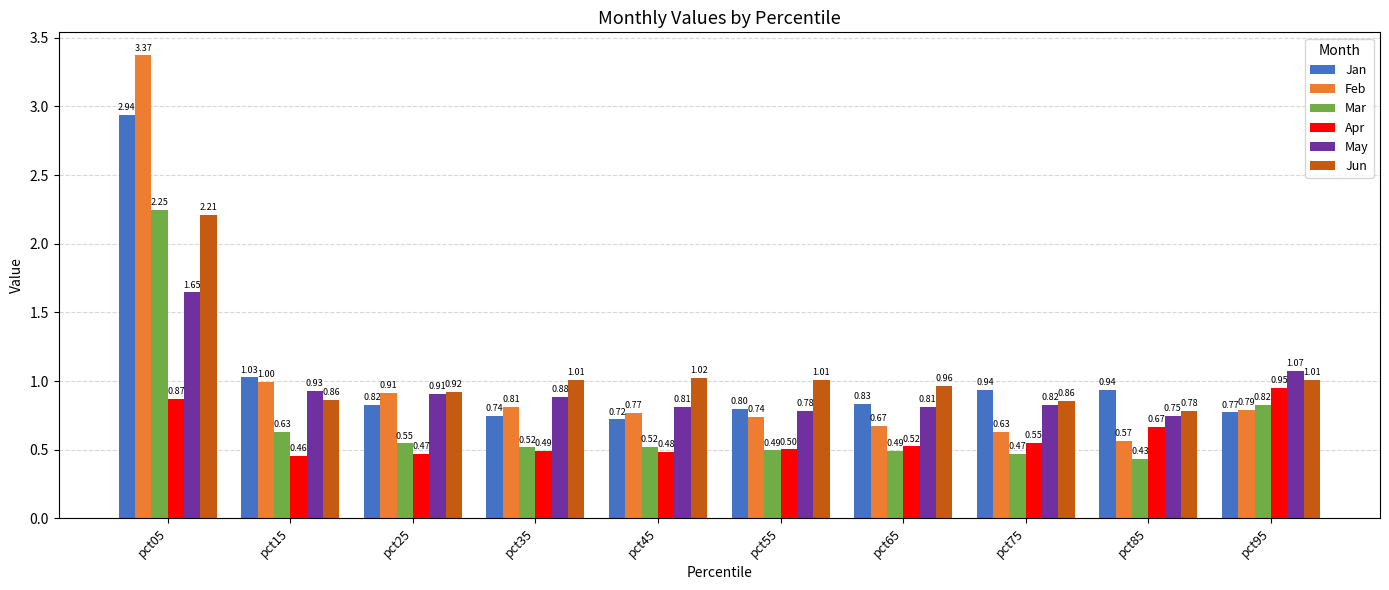

How many bars are there in each group?

6